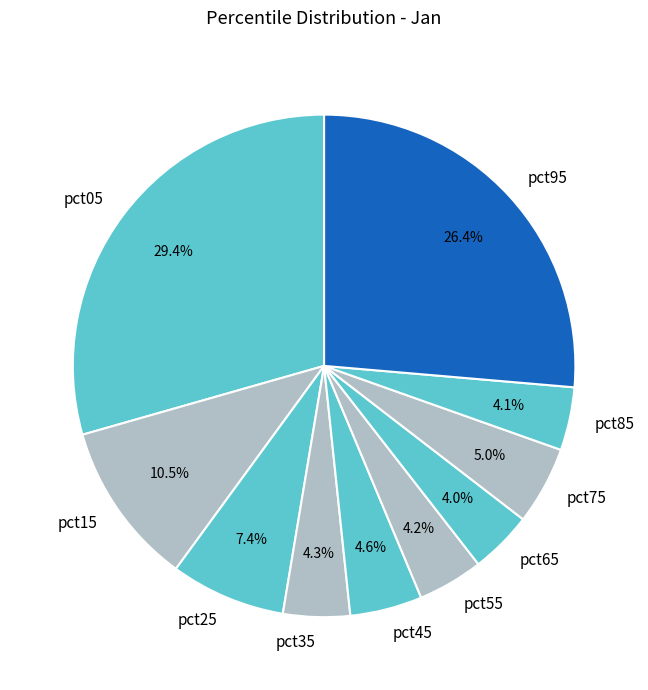

How many slices are in this pie chart?

10